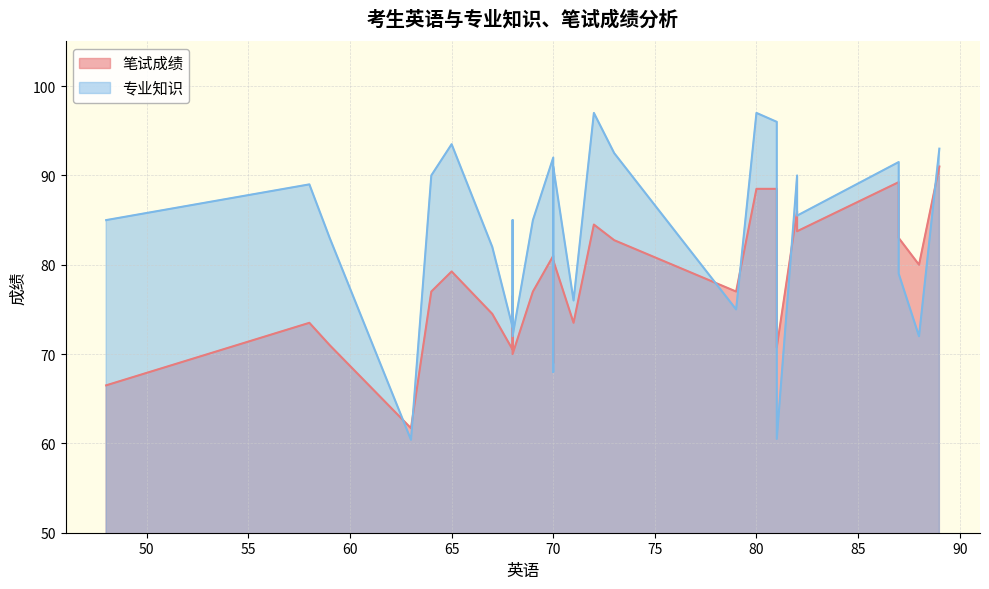

At how many categories does at least one series exceed 63?

28